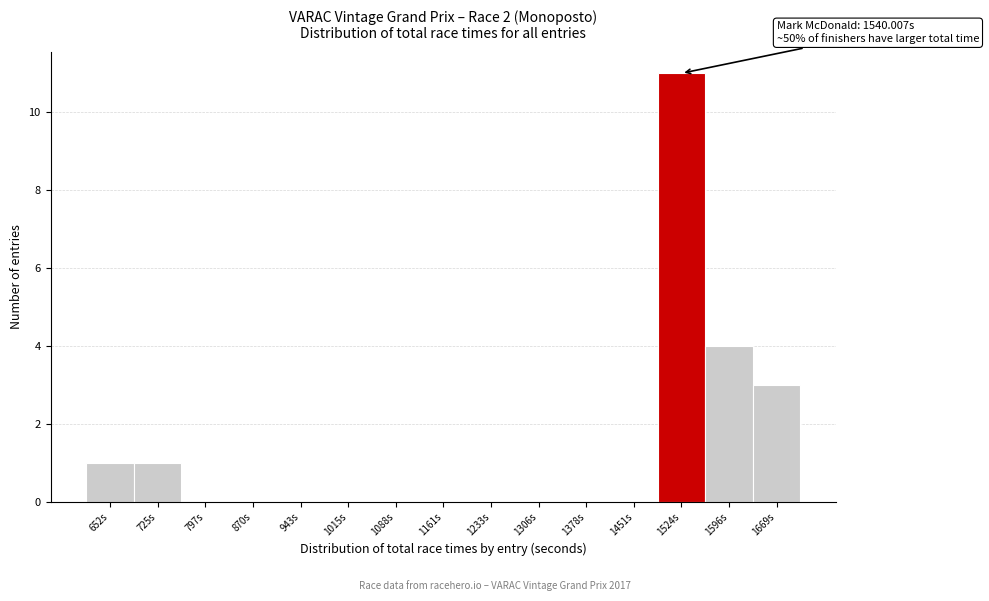

Reading left to right, list all the values displayed in this chart.

652s=1	725s=1	797s=0	870s=0	943s=0	1015s=0	1088s=0	1161s=0	1233s=0	1306s=0	1378s=0	1451s=0	1524s=11	1596s=4	1669s=3